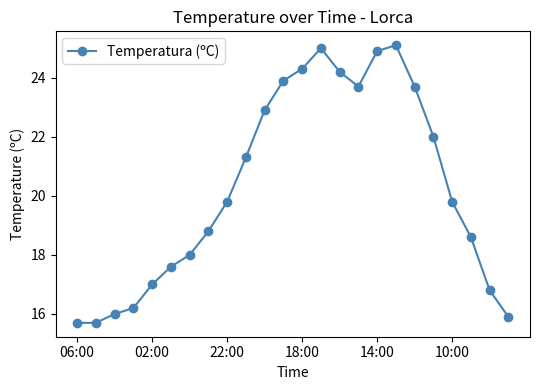

What is the value of the 19th point from the left?

23.7